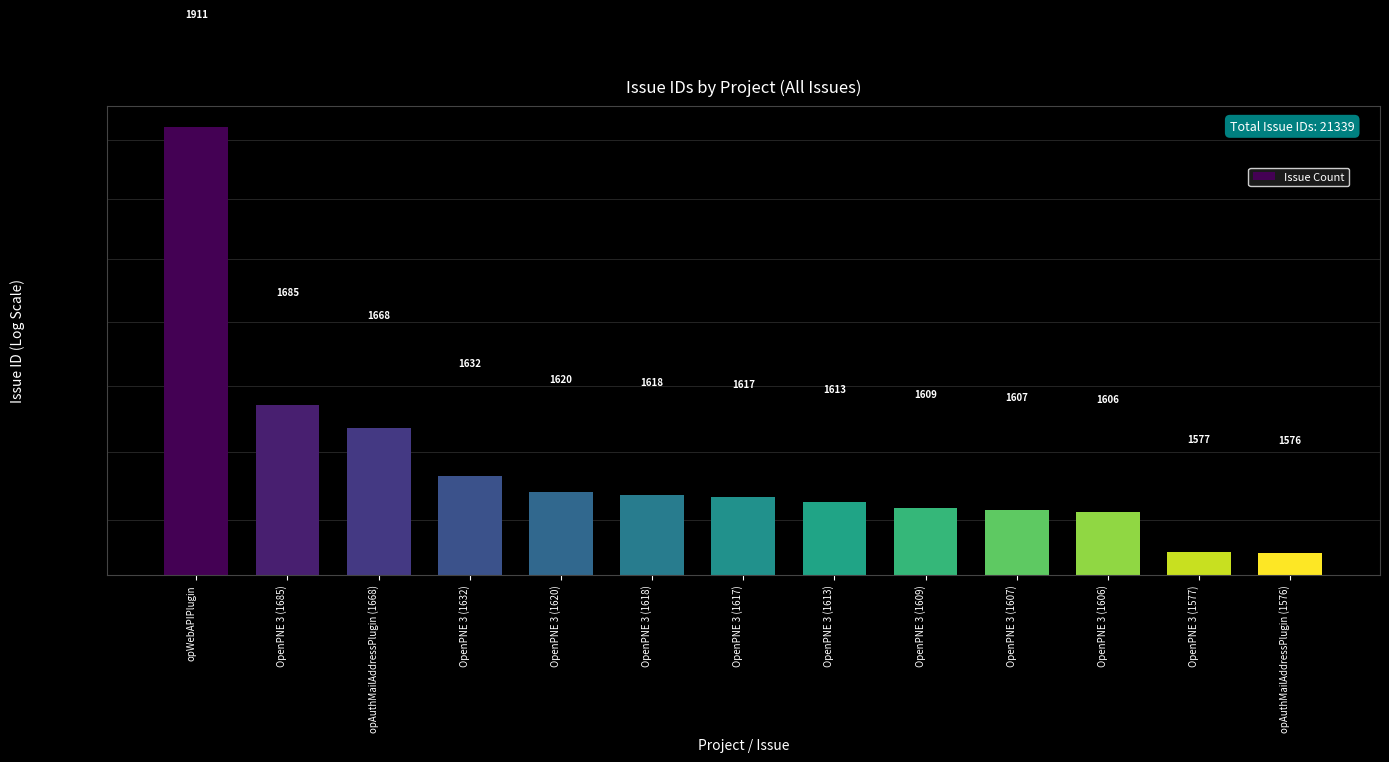

Reading right to left, transcribe all the data shown in this chart.

1576	1577	1606	1607	1609	1613	1617	1618	1620	1632	1668	1685	1911